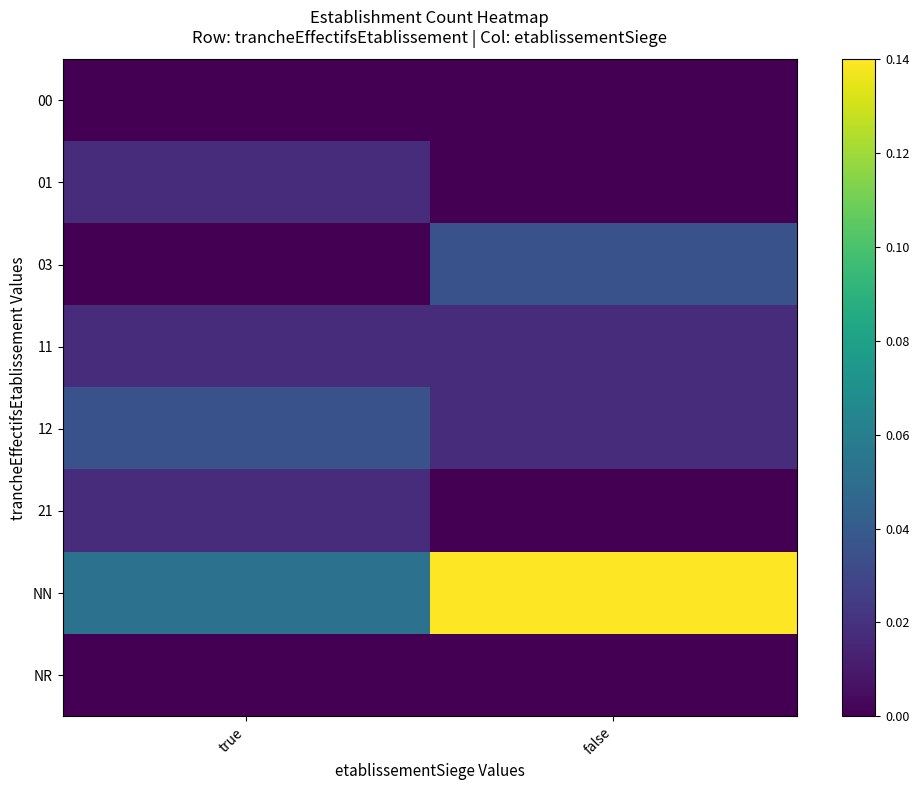

Between false and true, which is larger?

false